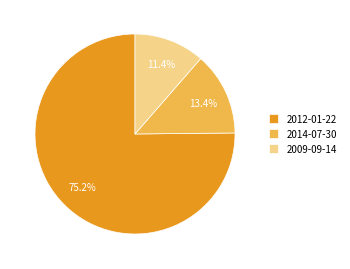

Between 2014-07-30 and 2009-09-14, which is larger?

2014-07-30